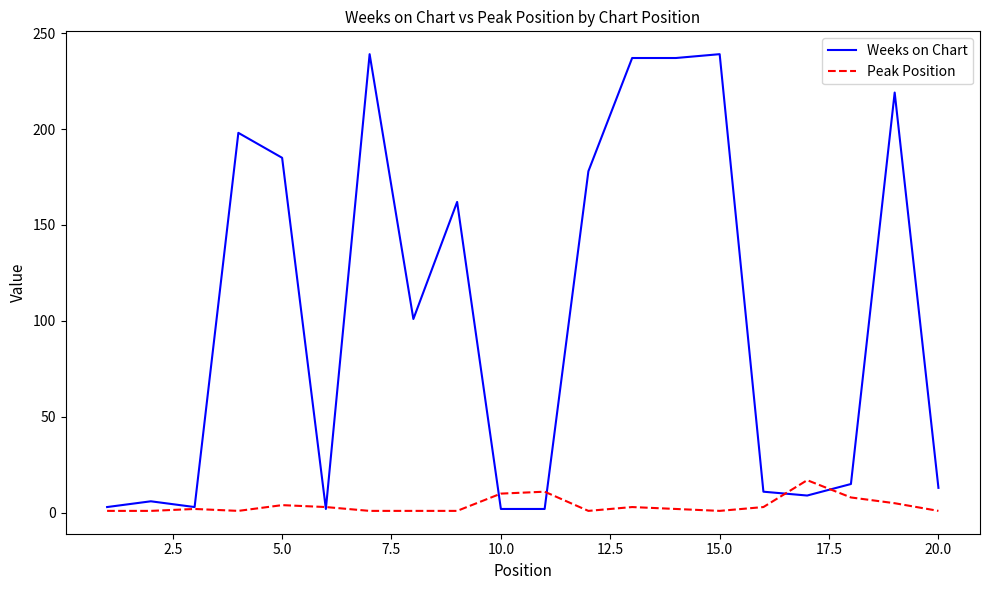

Rank the series by their average value, from lowest to highest.

Peak Position, Weeks on Chart